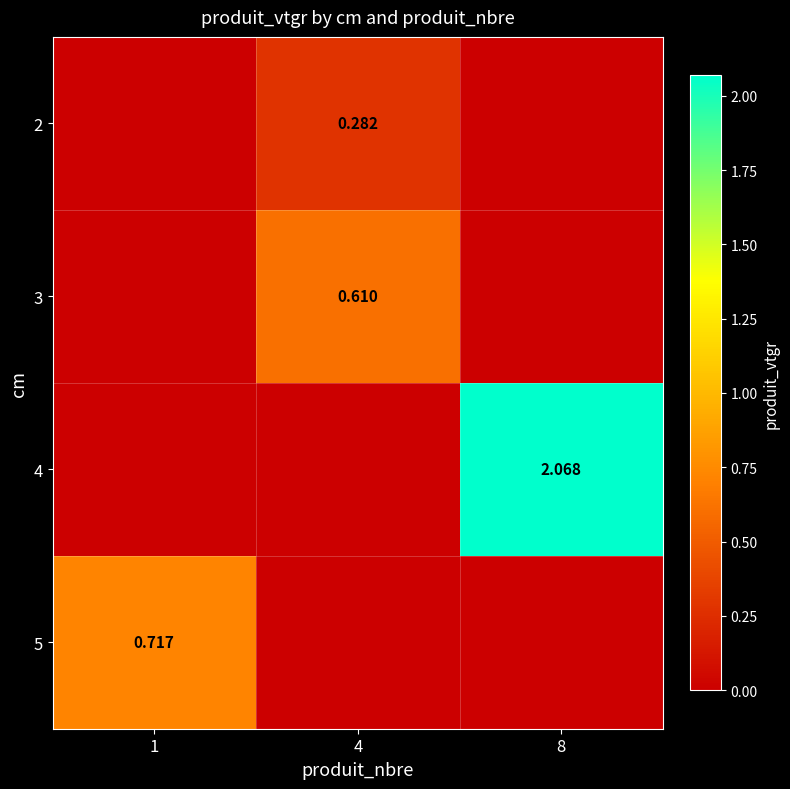

At how many categories does at least one series exceed 1?

1